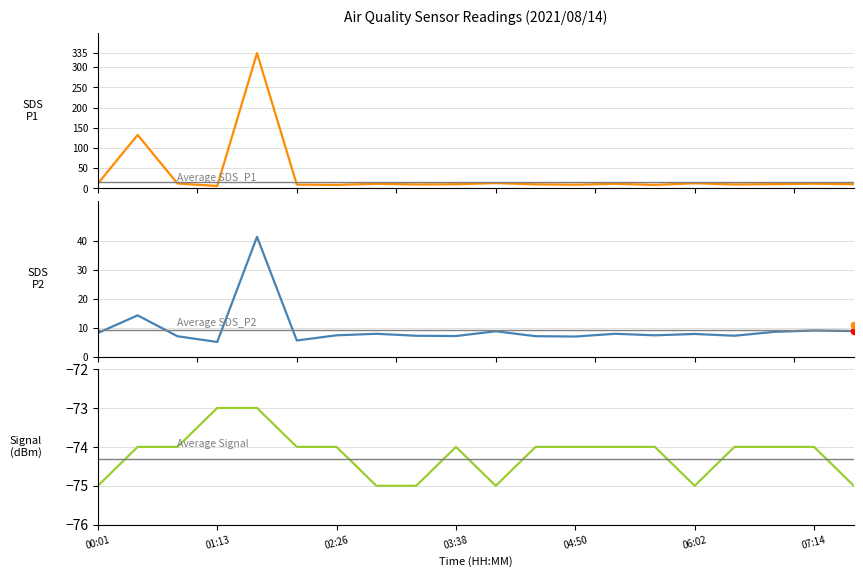

What is the total value across all series at 16?

-57.0